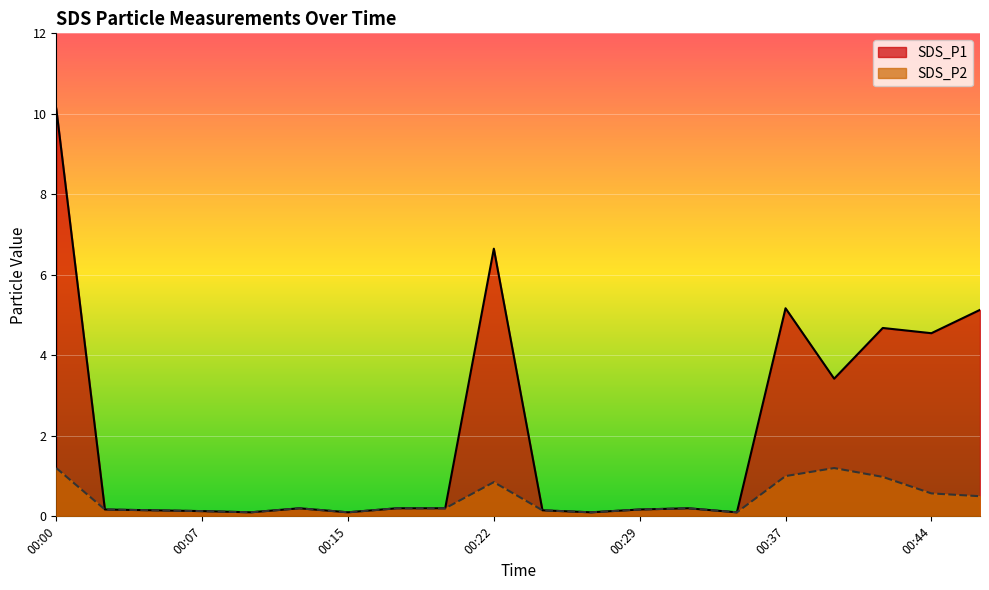

How many interior local valleys does the SDS_P1 series have?

6